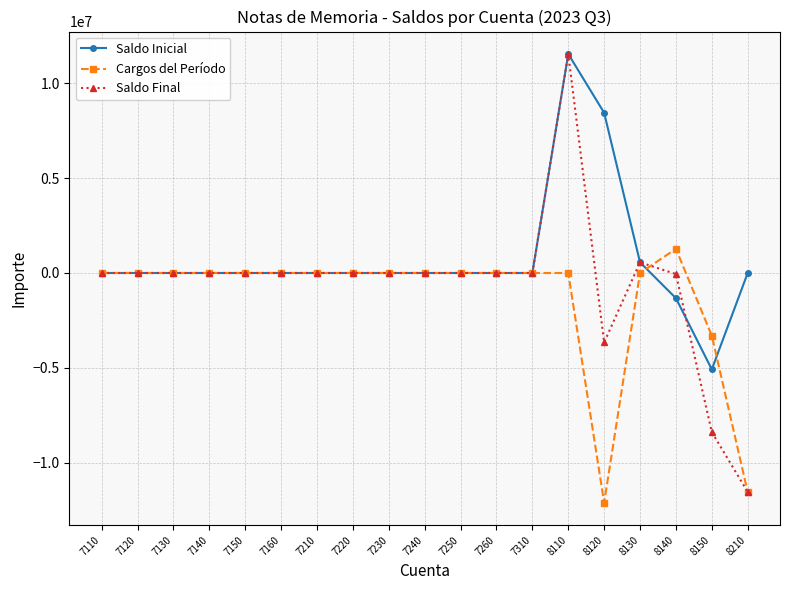

List the series in order of their overall mean, highest first.

Saldo Inicial, Saldo Final, Cargos del Período